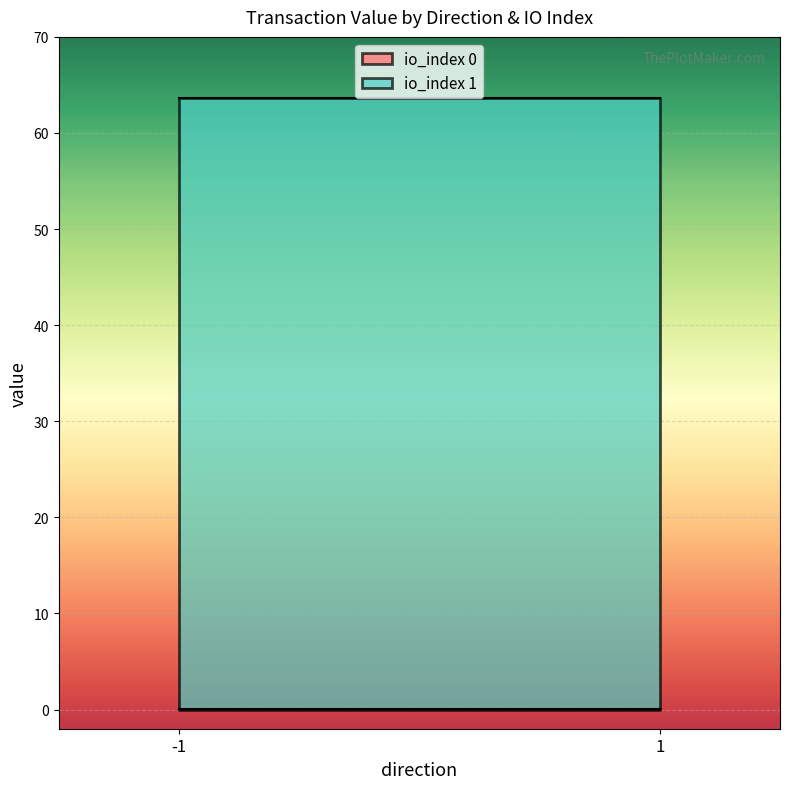

Is the value of io_index at 1 greater than the value of value at 1?

No